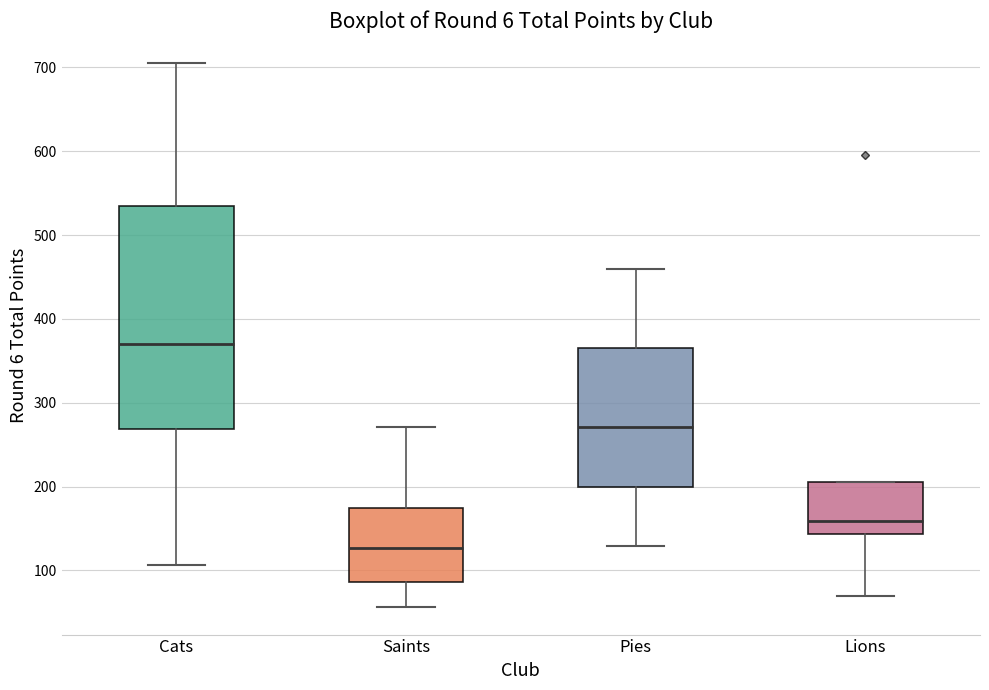

Reading left to right, transcribe this box plot: for each box, give where its median line is, the range the box spans, and where its two whiskers end, as read against the y-axis. The values are not printed on the chart, so give them approximately, as read against the axis.

Cats: median 370, box 270 to 530, whiskers 110 to 710
Saints: median 130, box 90 to 170, whiskers 60 to 270
Pies: median 270, box 200 to 370, whiskers 130 to 460
Lions: median 160, box 140 to 210, whiskers 70 to 210